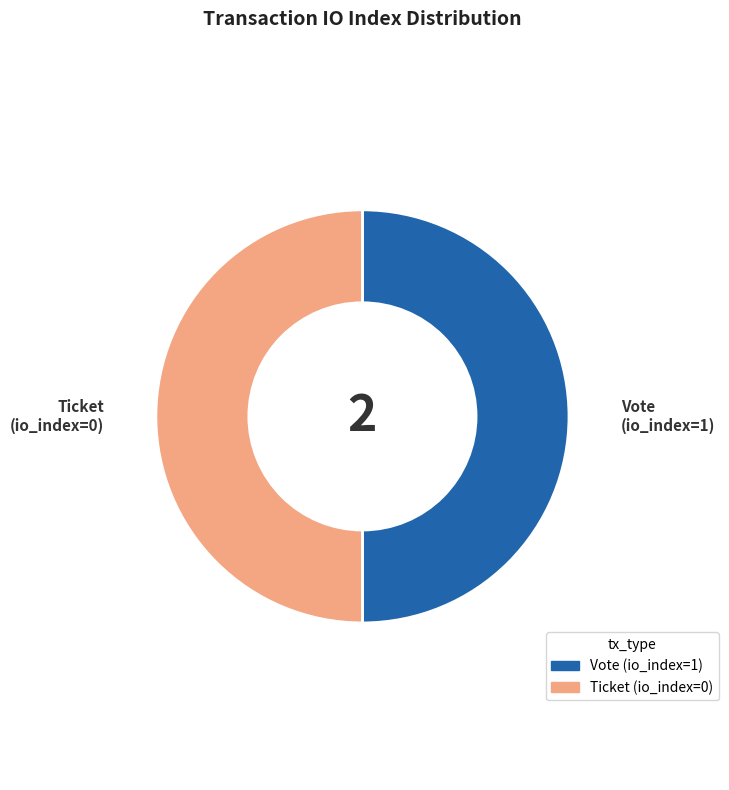

Is it true that Ticket is 50% of the pie?

True